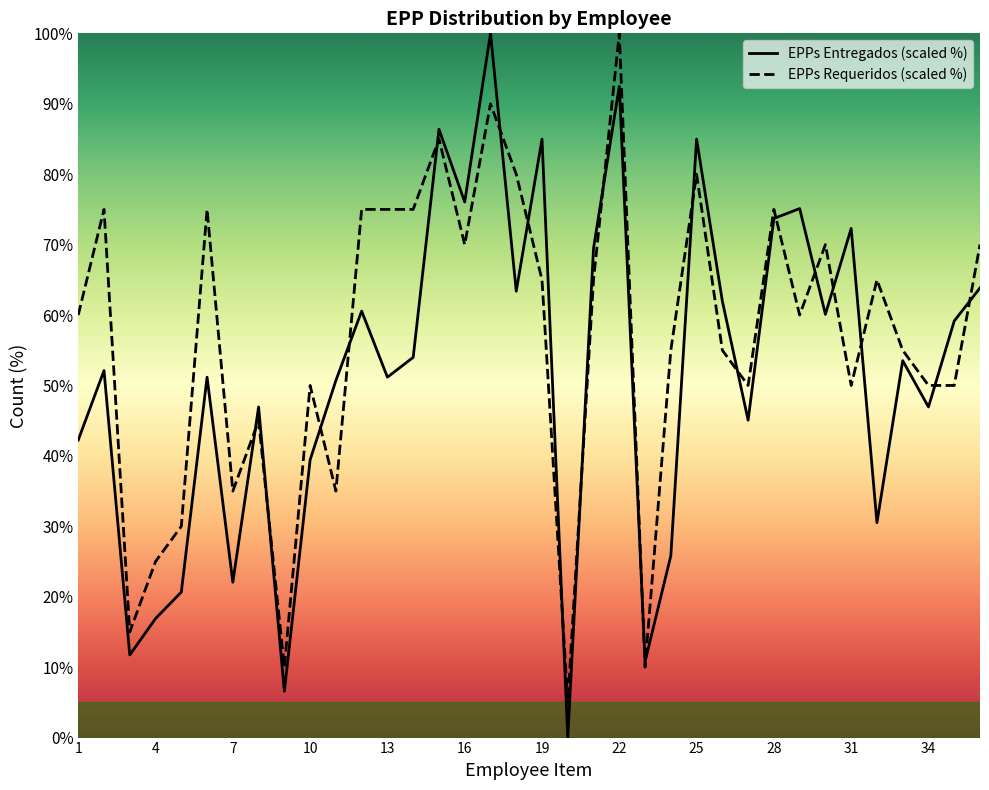

At which label is EPPs Entregados closest to 50?

11